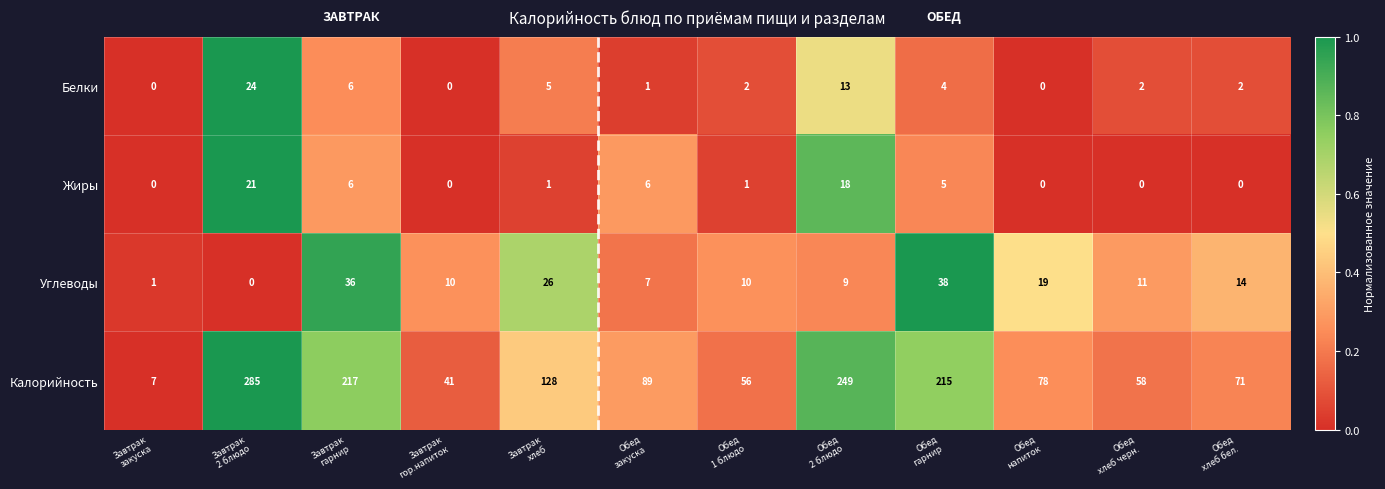

Which series has the largest range (max minus min)?

Калорийность